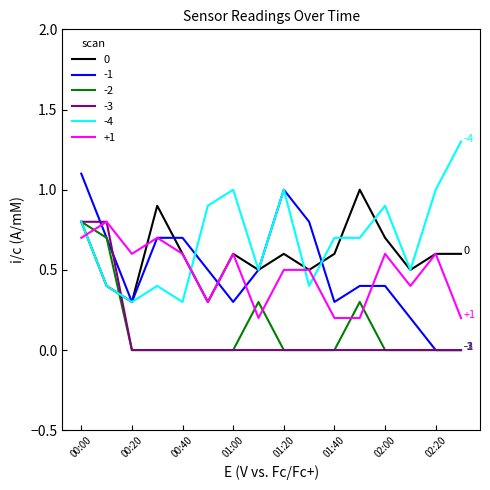

What is the lowest value of the 0 series?

0.3